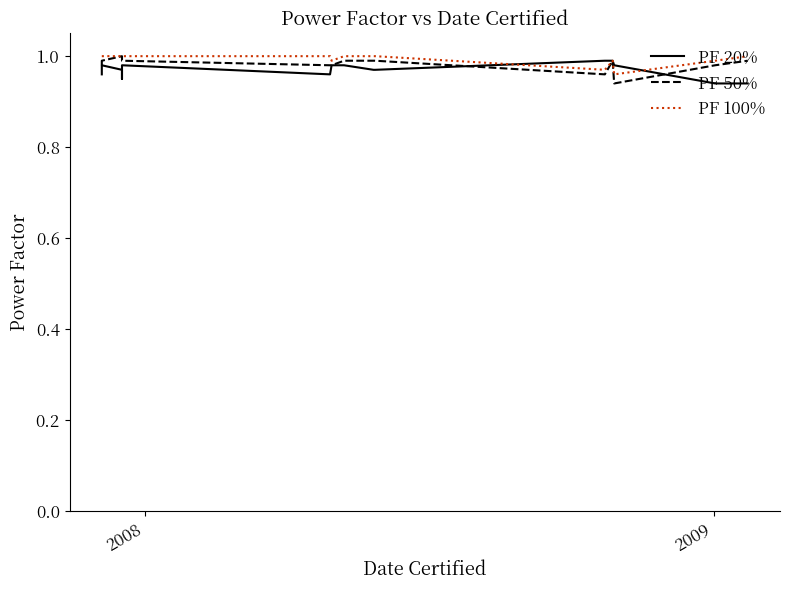

What is the greatest value displayed?

1.0